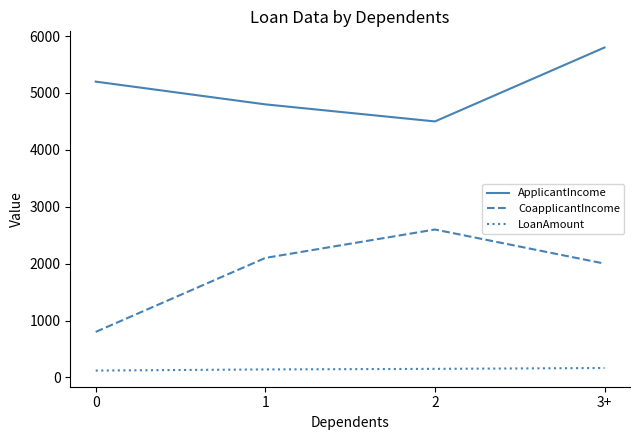

Is it true that CoapplicantIncome equals 2600 at 2?

True